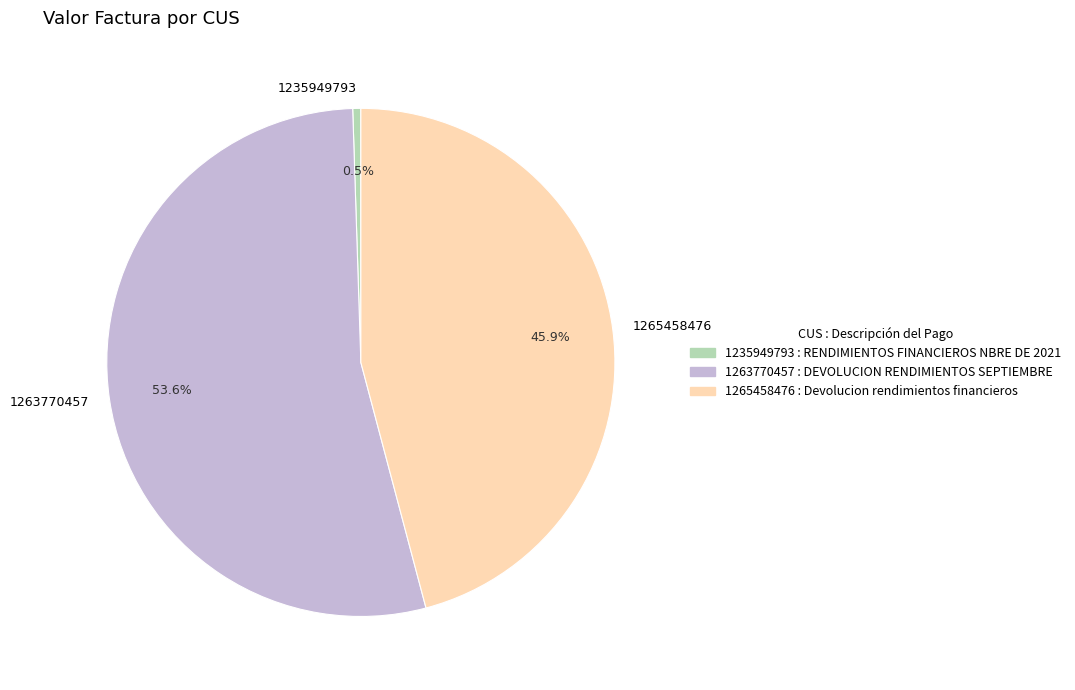

Combined, do 1265458476 and 1263770457 account for over 50%?

Yes